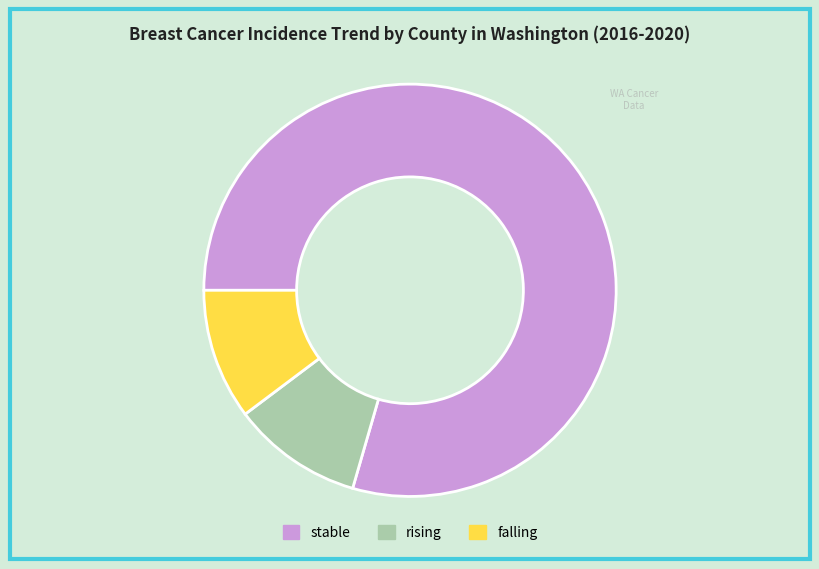

Which slice represents more than half of the pie?

stable